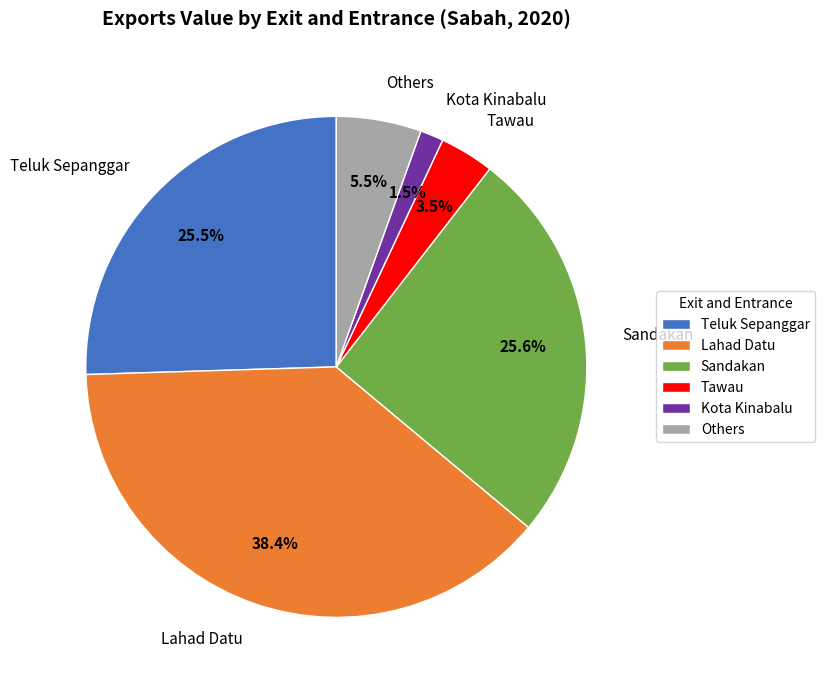

Count the number of slices in the pie.

6